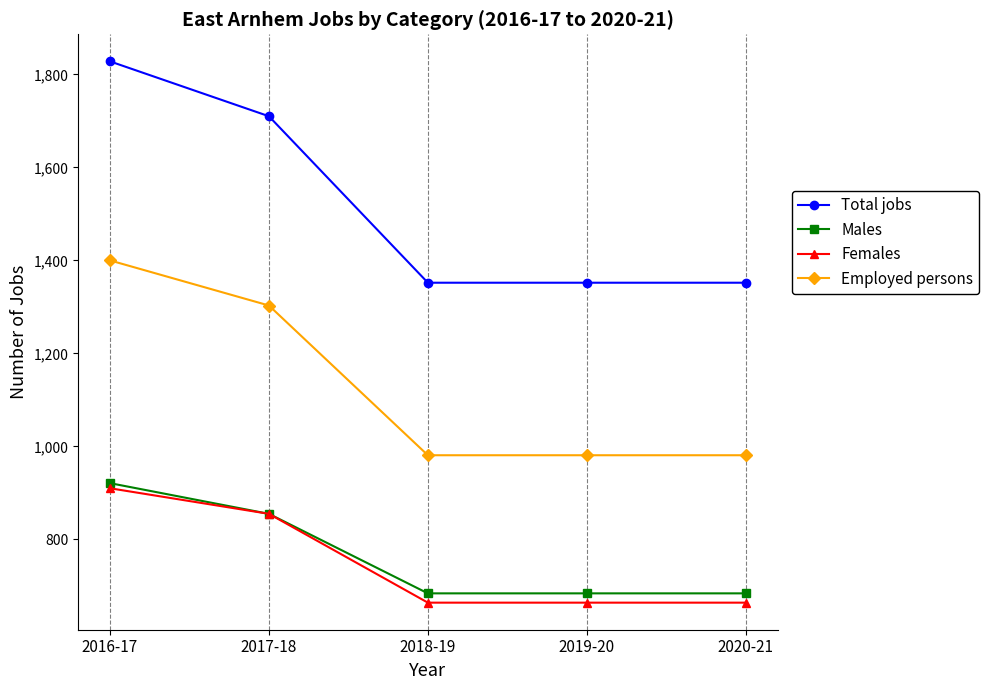

What is the label of the 4th point from the right?

2017-18